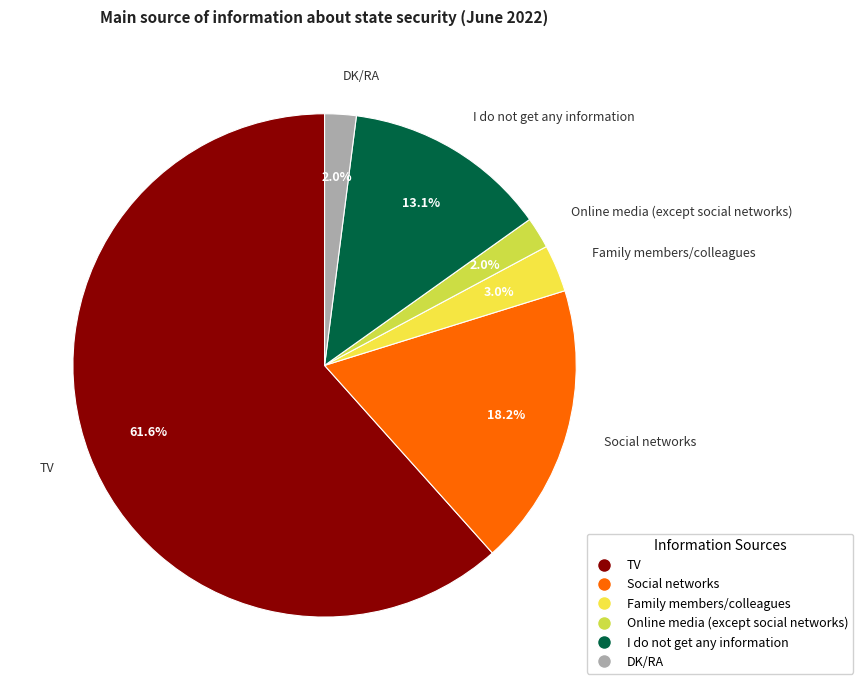

Which slice is the largest?

TV